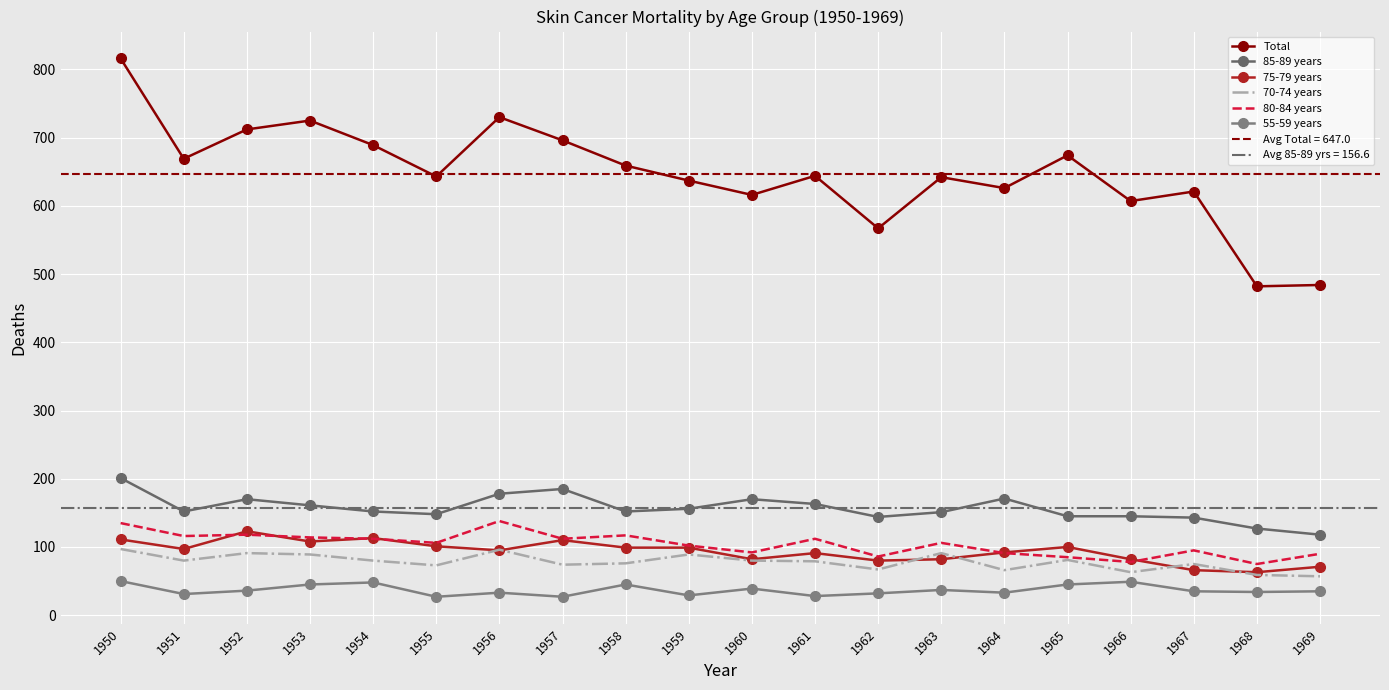

Which series ends up on top after the final intersection of 80-84 years and 75-79 years?

80-84 years